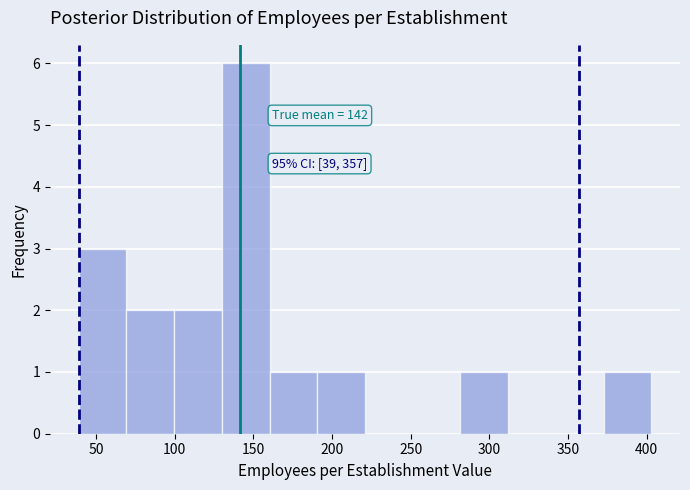

Which range on the x-axis has the tallest bar?

130 to 160